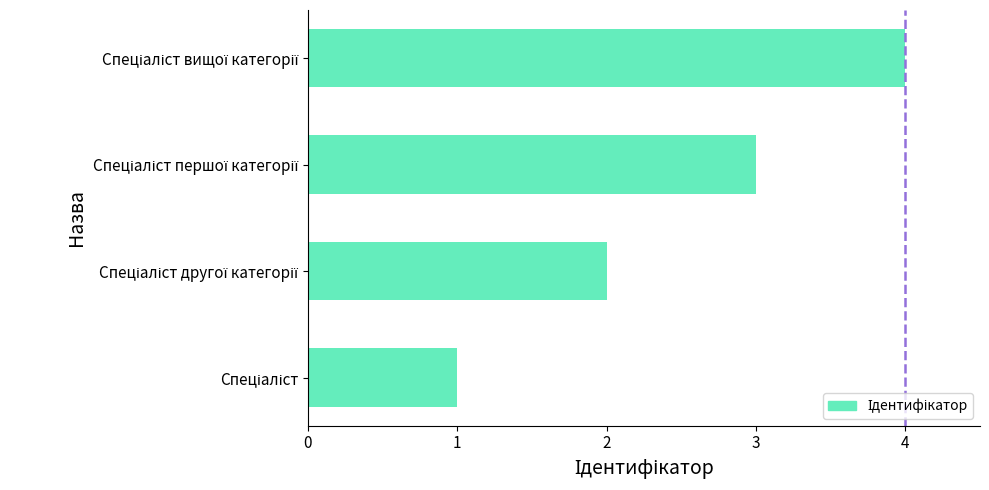

How many distinct data groups are displayed?

1